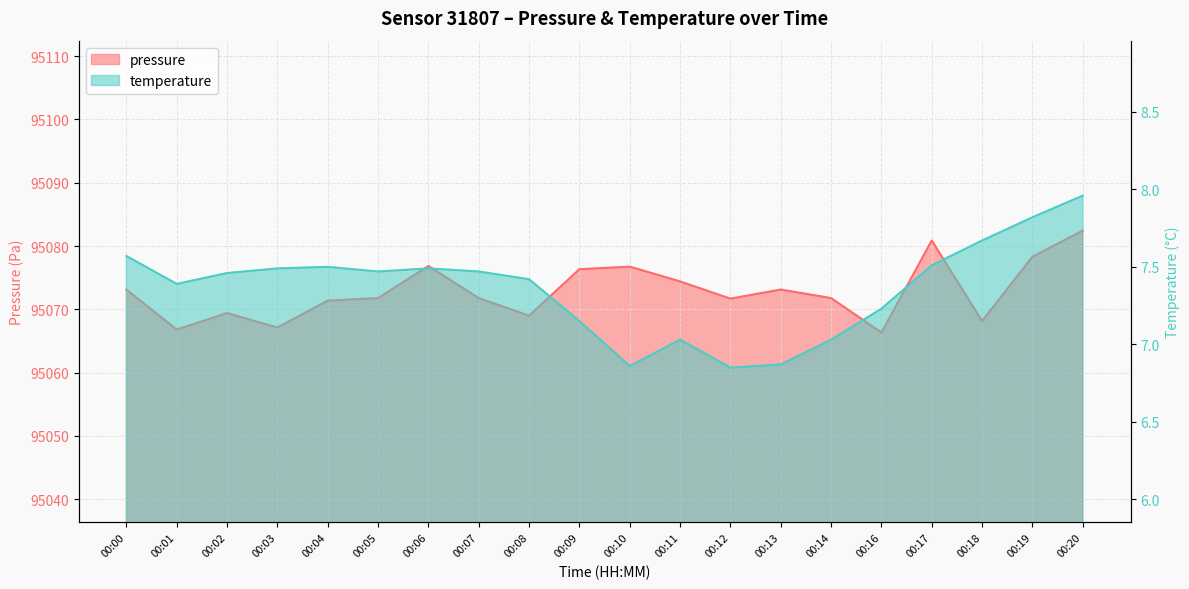

What is the value of the pressure point at the 16th from the left?

95066.3